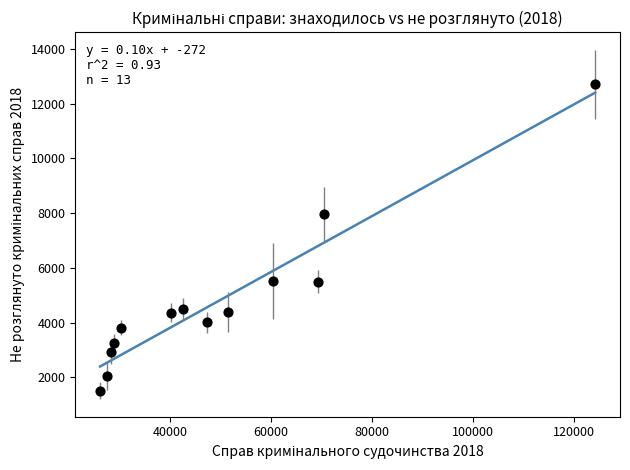

What Y value in the scatter plot is closest to 7107?

7952